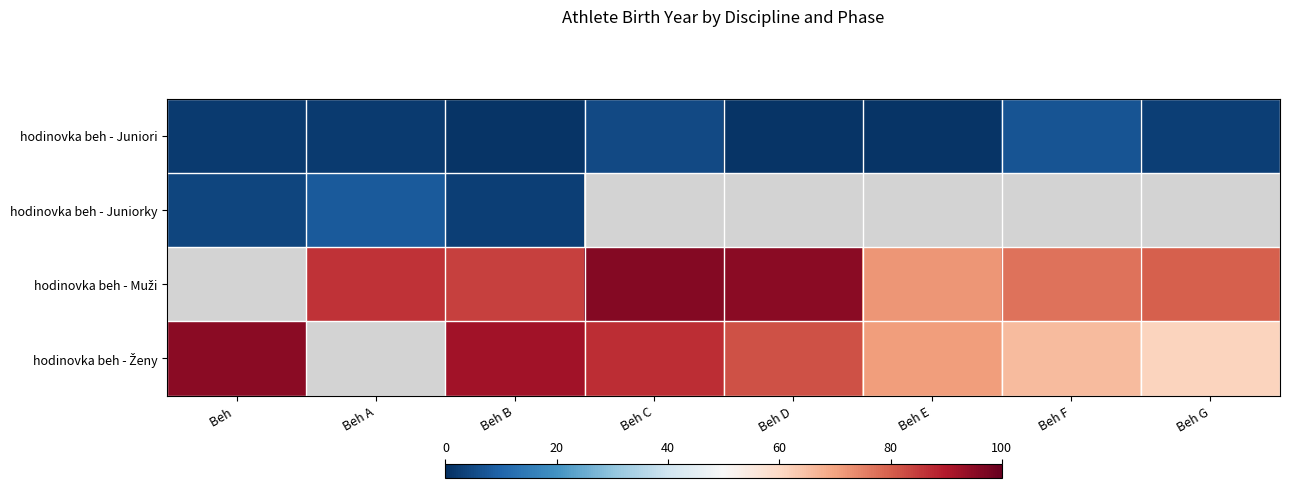

How many values in the hodinovka beh - Ženy series are below 87?

4